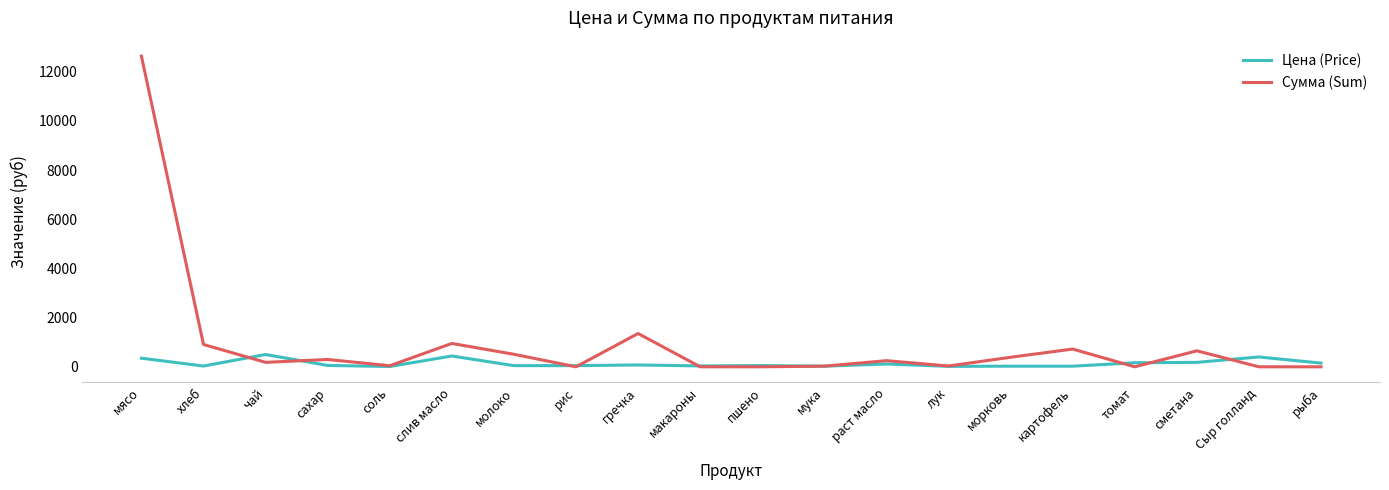

In Сумма (Sum), how many points are higher than both neighbors (excluding endpoints)?

6